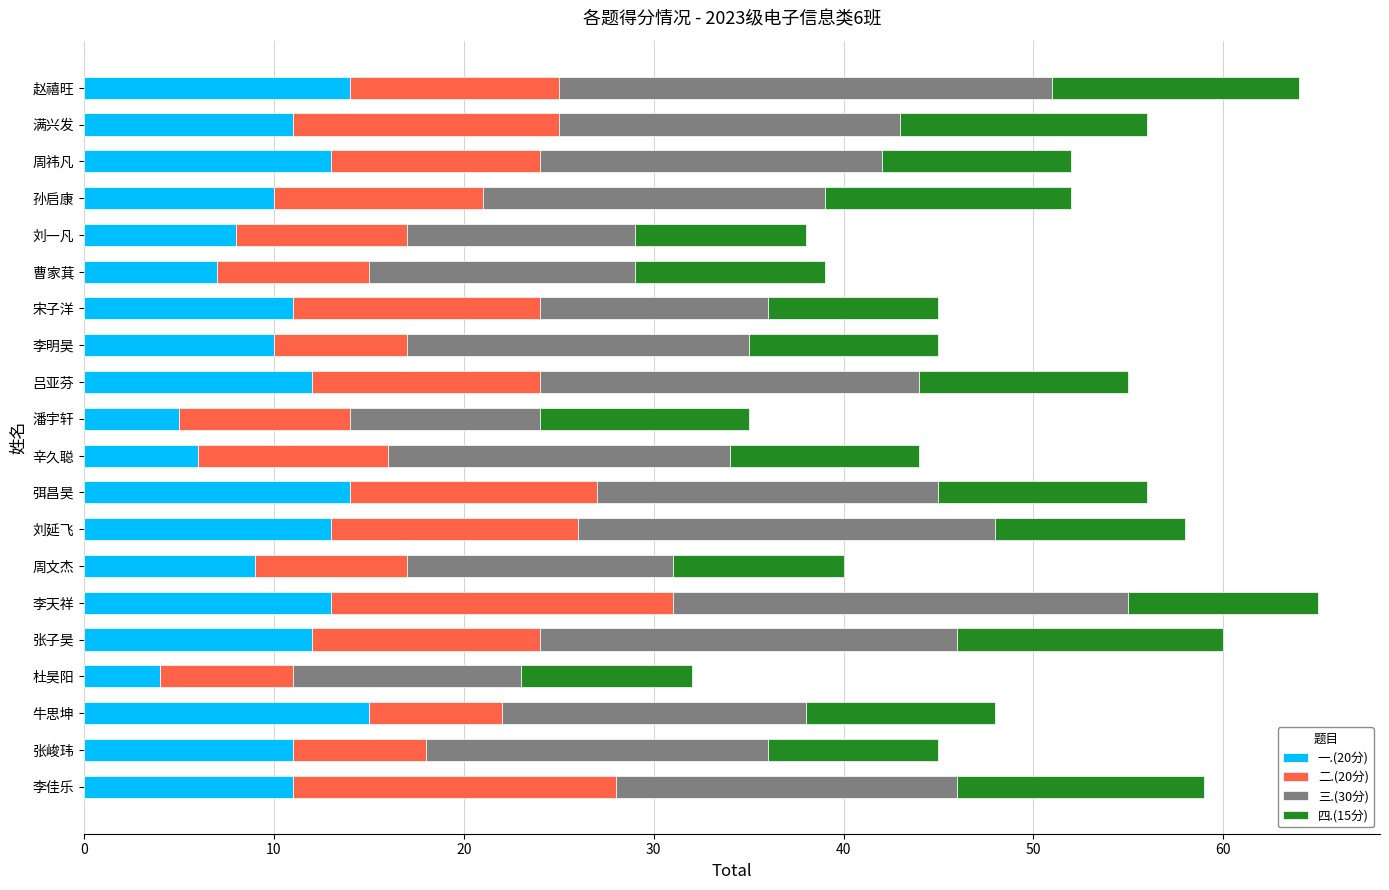

Is it true that 一.(20分) equals 4 at 杜昊阳?

True